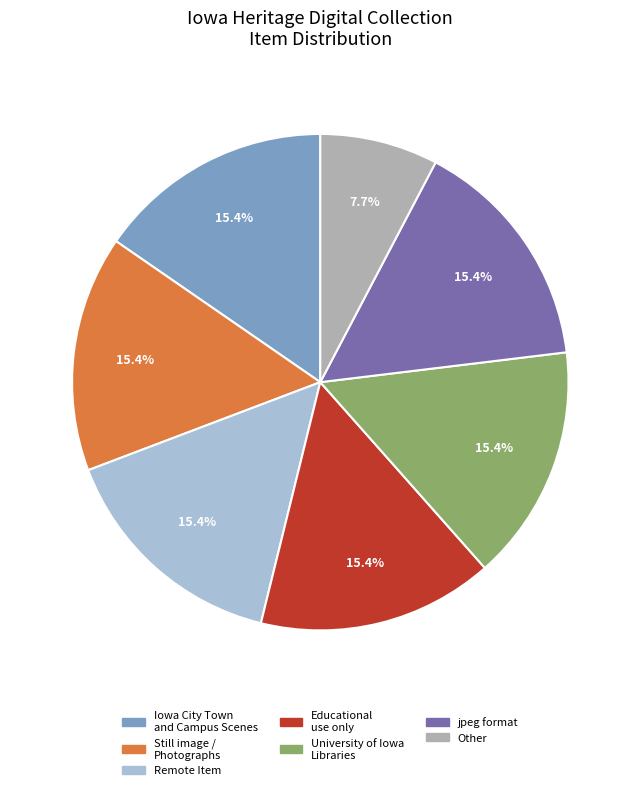

Does Educational use only represent more than half of the total?

No